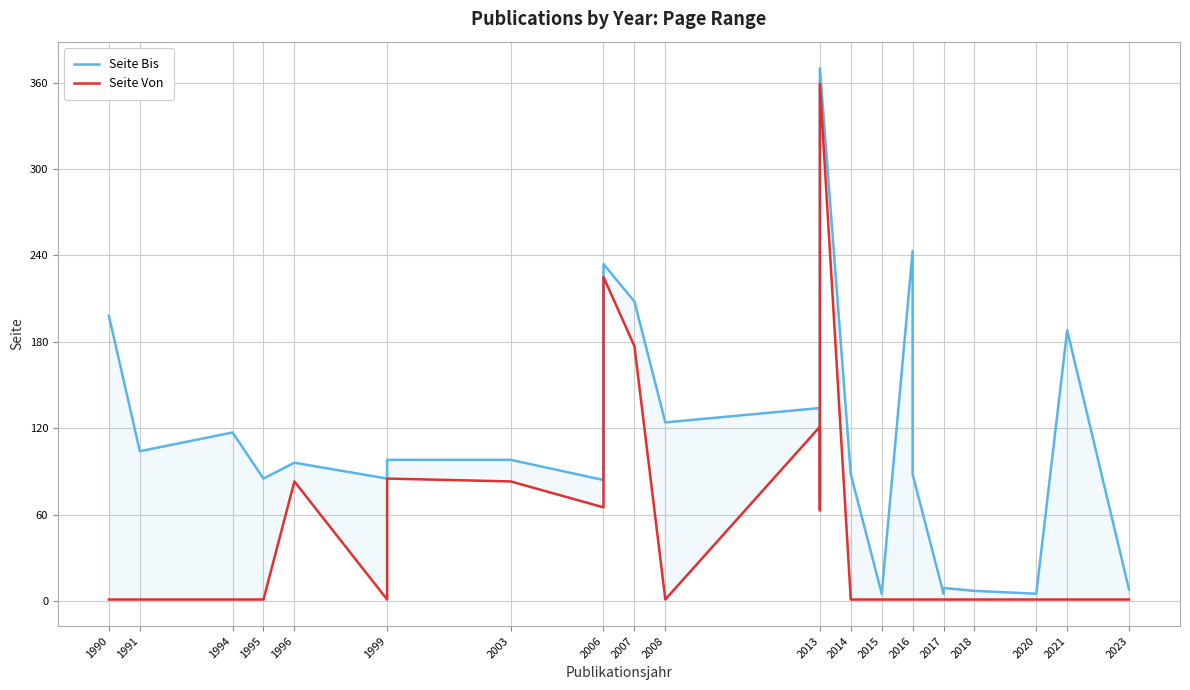

In Seite Von, how many points are lower than both neighbors (excluding endpoints)?

4